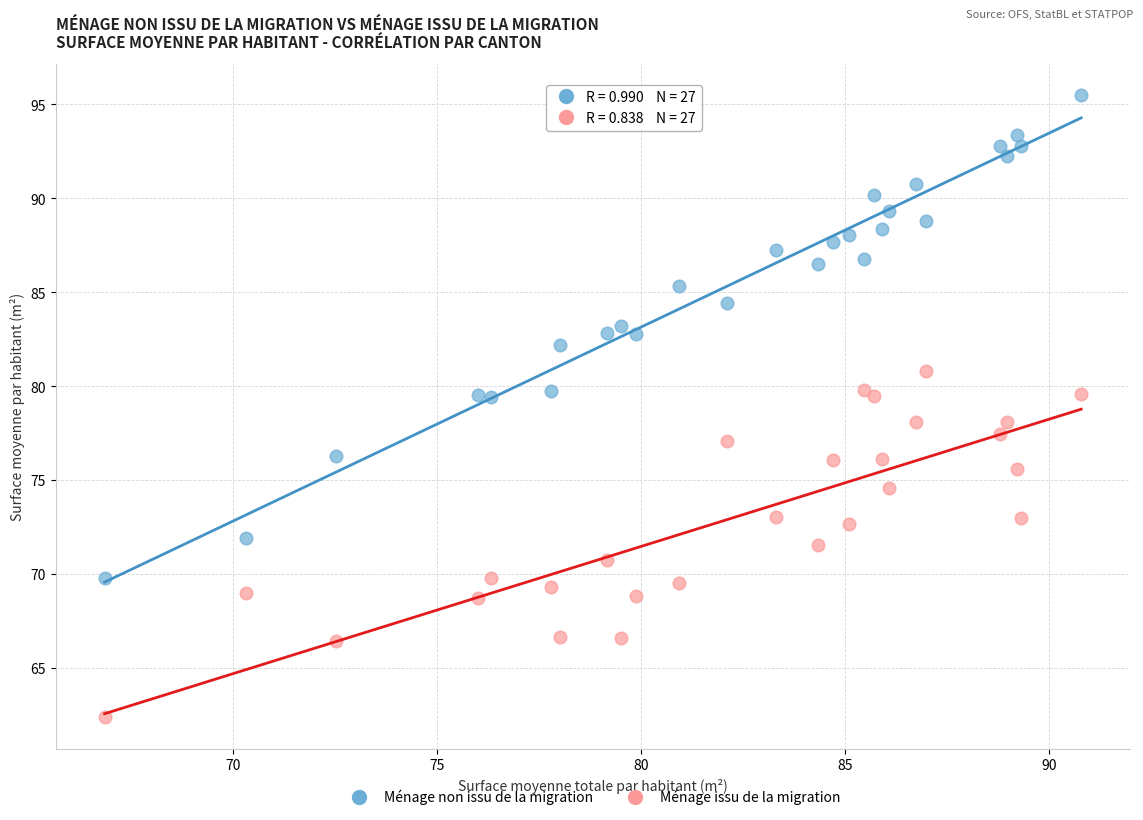

What are all the series names shown in the legend?

Ménage non issu de la migration, Ménage issu de la migration